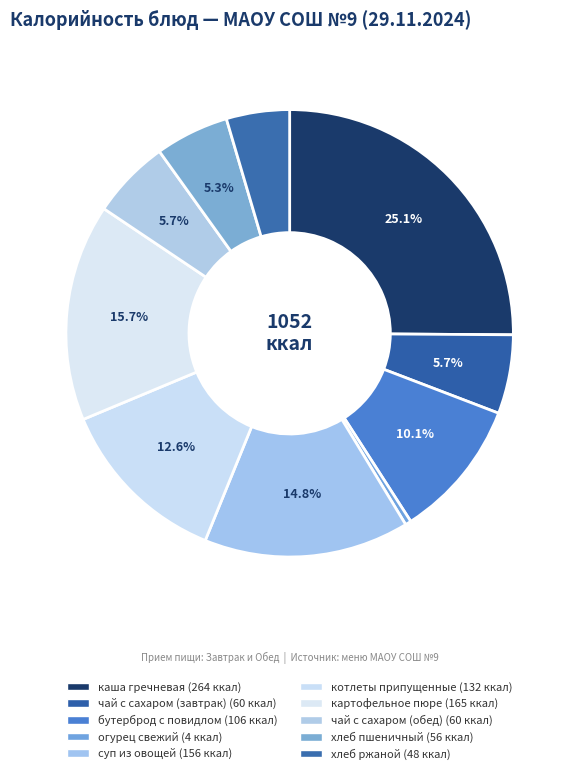

To the nearest percent, what portion does каша гречневая represent?

25%